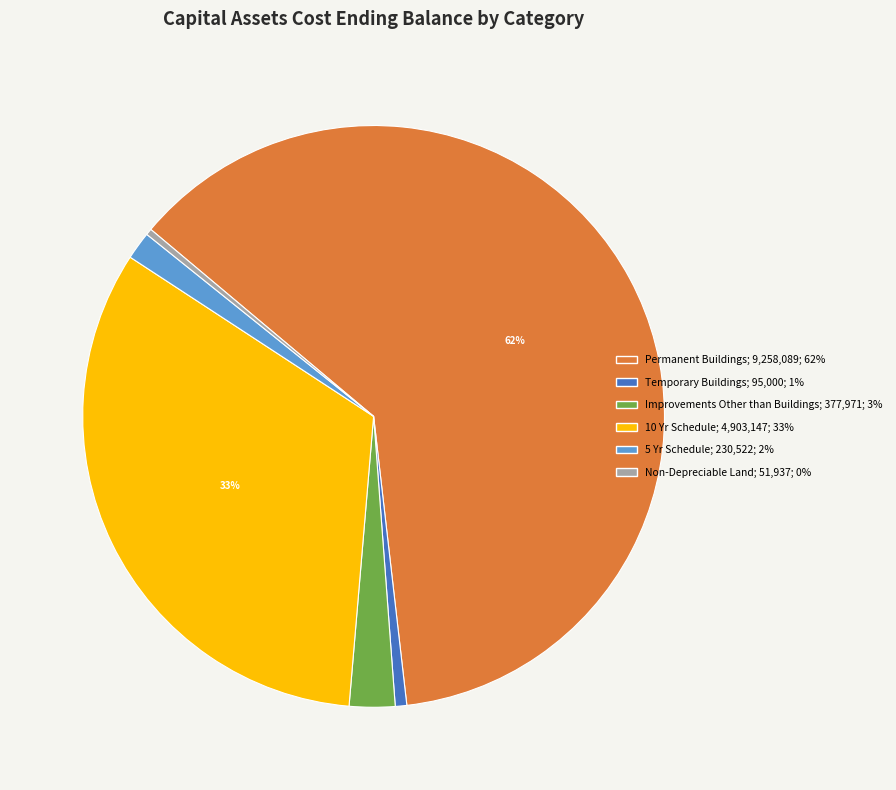

Count the number of slices in the pie.

6